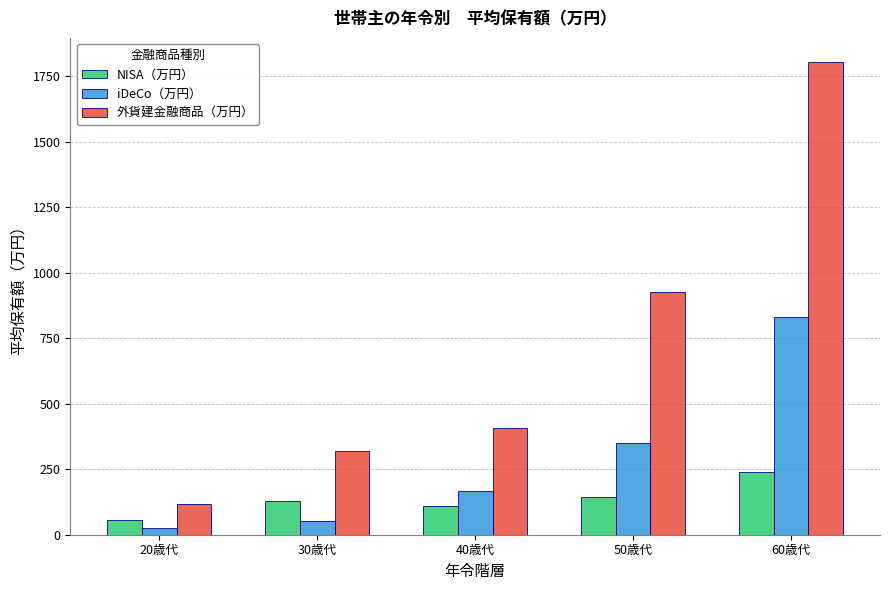

List the labels in order of iDeCo（万円） value, largest first.

60歳代, 50歳代, 40歳代, 30歳代, 20歳代